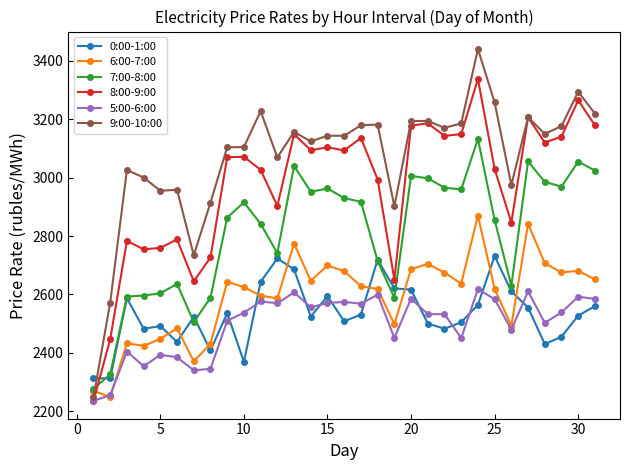

Which series has the largest total across all categories?

9:00-10:00